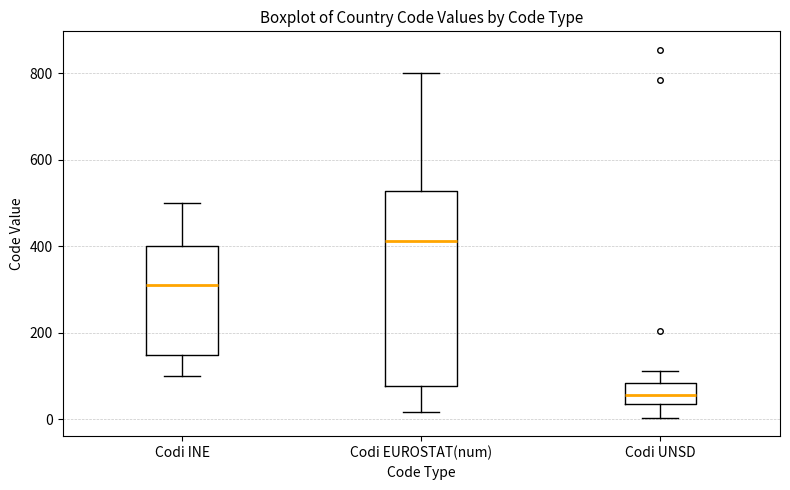

Reading left to right, transcribe this box plot: for each box, give where its median line is, the range the box spans, and where its two whiskers end, as read against the y-axis. The values are not printed on the chart, so give them approximately, as read against the axis.

Codi INE: median 320, box 140 to 400, whiskers 100 to 500
Codi EUROSTAT(num): median 420, box 80 to 520, whiskers 20 to 800
Codi UNSD: median 60, box 40 to 80, whiskers 0 to 120